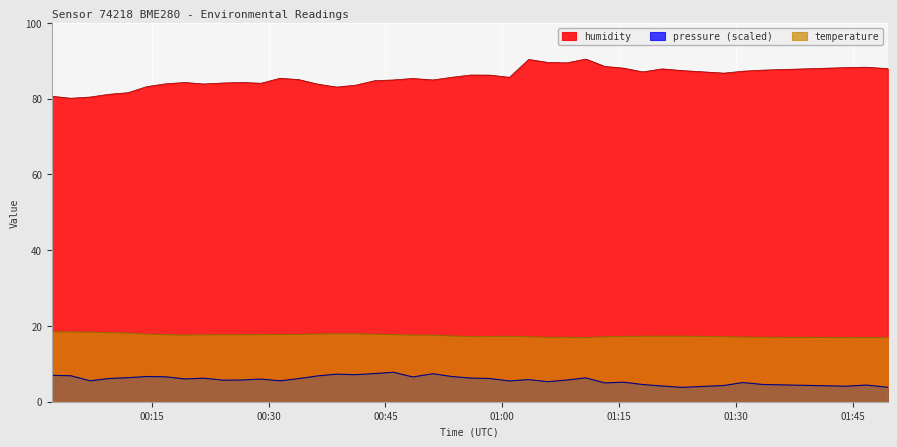

Reading right to left, extract all data points from this chart.

temperature: 16.9	16.9	16.9	17.0	17.0	17.1	17.3	17.3	17.3	17.2	17.1	16.9	17.0	17.0	17.1	17.2	17.2	17.2	17.3	17.6	17.6	17.7	17.8	17.9	17.9	17.9	17.8	17.7	17.7	17.7	17.7	17.7	17.6	17.7	17.8	18.1	18.2	18.3	18.4	18.4
humidity: 87.9	88.3	88.2	87.5	87.2	86.7	87.4	87.8	87.0	88.0	88.5	90.4	89.4	89.5	90.3	85.6	86.2	86.2	85.6	84.9	85.3	84.9	84.7	83.5	83.0	83.8	85.0	85.4	84.0	84.2	84.1	83.8	84.2	83.9	83.2	81.5	81.1	80.4	80.1	80.6
pressure: 3.8	4.4	4.1	4.5	5.1	4.3	3.8	4.1	4.5	5.2	5.0	6.3	5.7	5.3	5.8	5.5	6.1	6.2	6.7	7.4	6.5	7.8	7.4	7.1	7.3	6.8	6.1	5.5	6.0	5.7	5.7	6.2	6.0	6.6	6.7	6.3	6.1	5.5	6.9	7.0